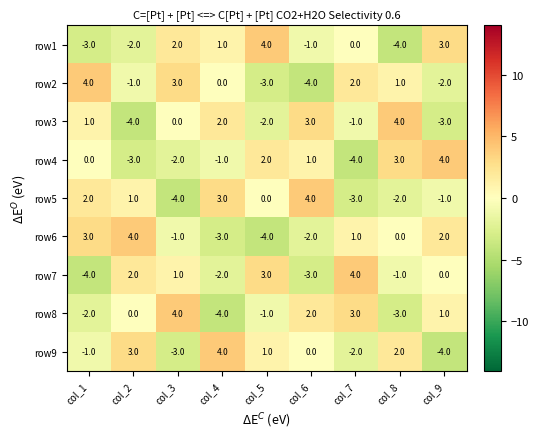

Is the value of row9 at col_9 greater than the value of row8 at col_8?

No